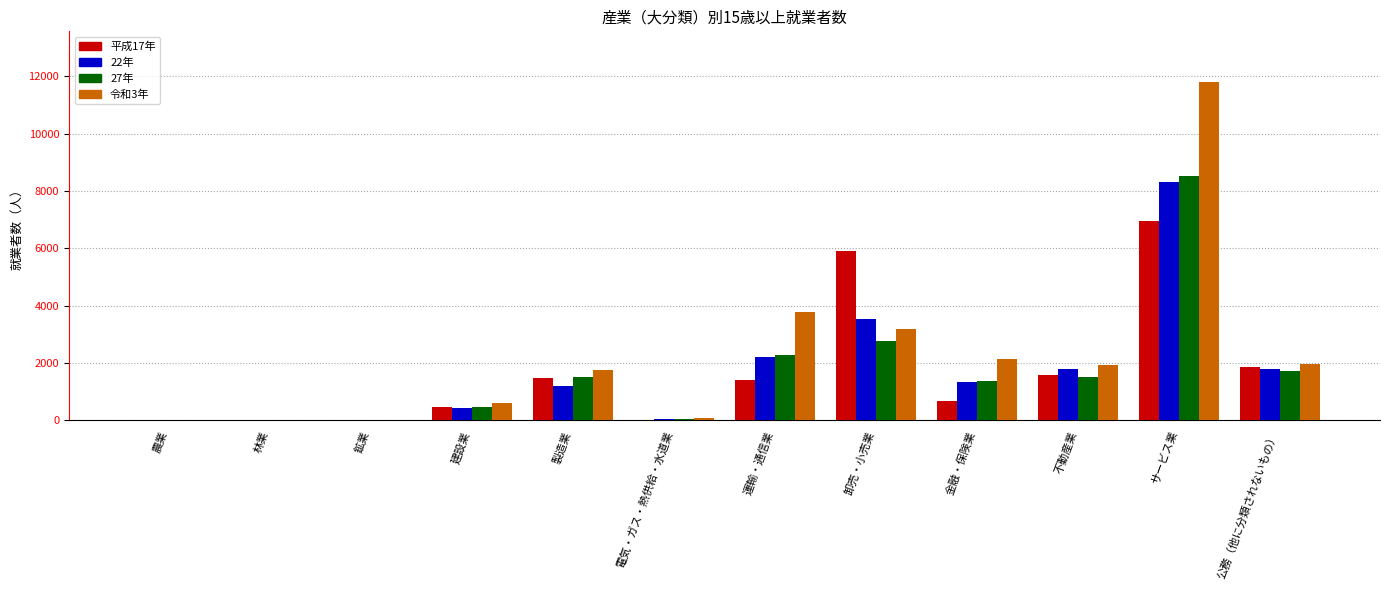

Between 不動産業 and サービス業, which series saw the biggest shift?

令和3年